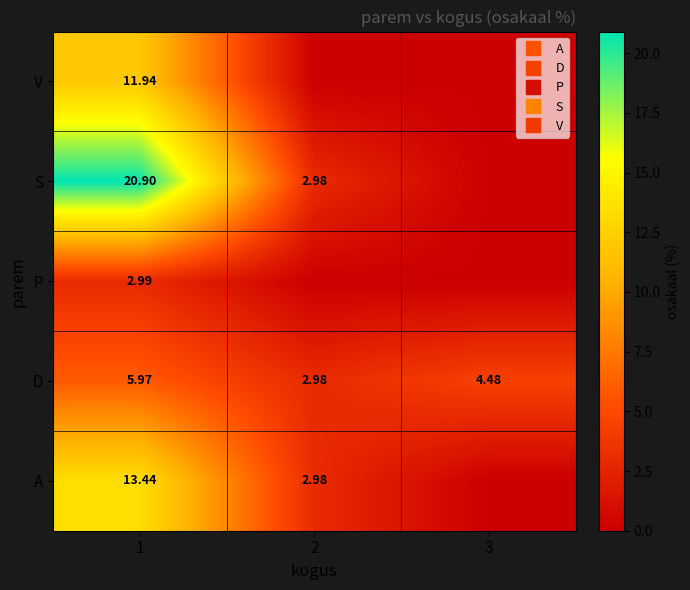

Which has a higher value, 2 or 1?

1